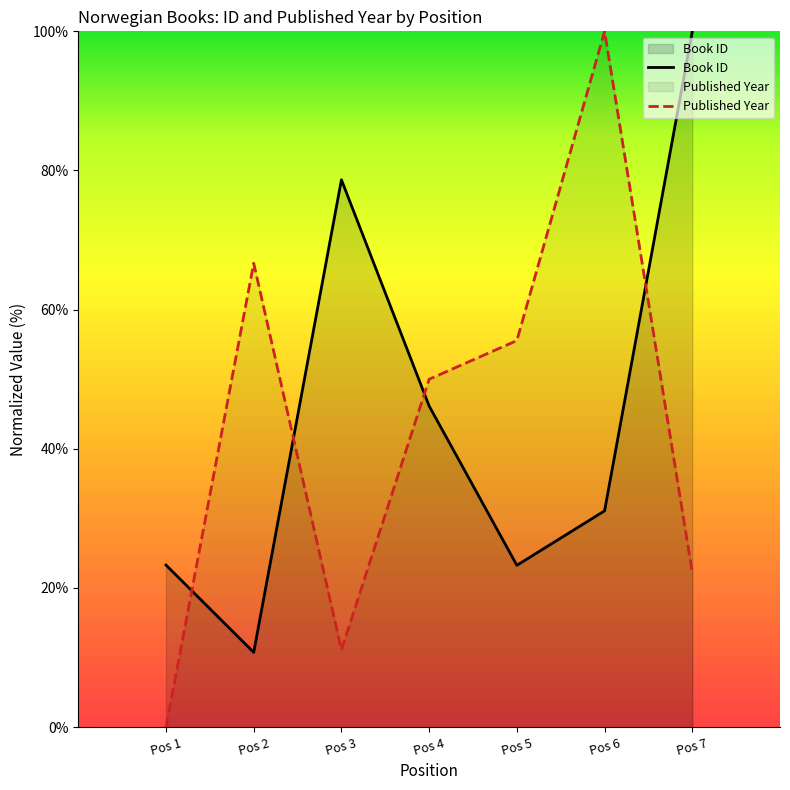

What is the value of the Book ID point at the 5th from the left?

23.3